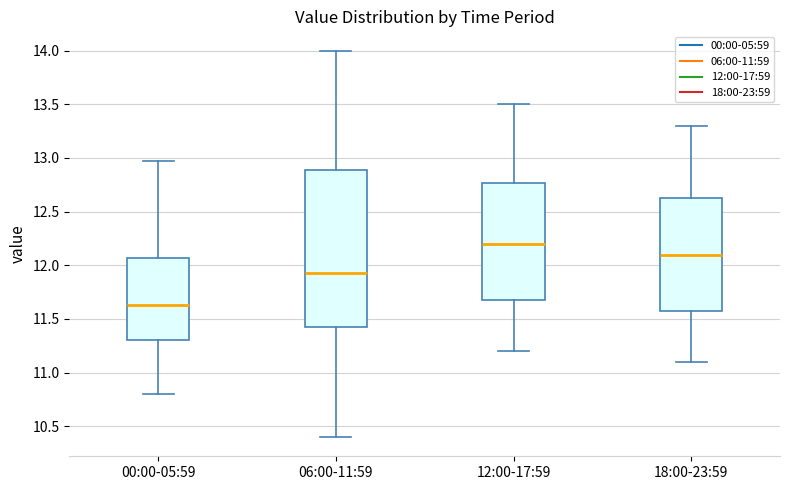

Comparing the boxes themselves (not the whiskers), which one is the tallest?

06:00-11:59